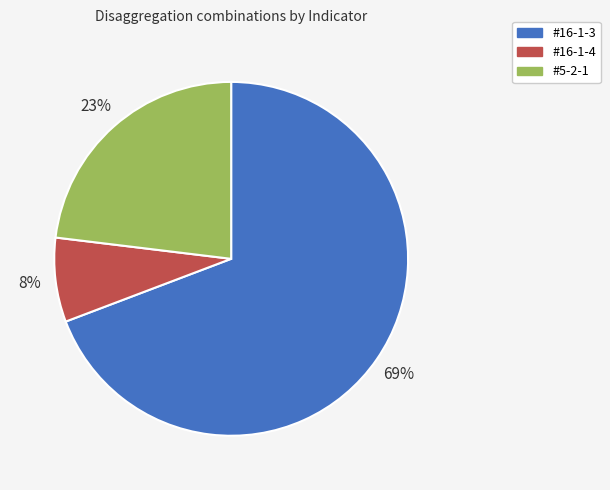

Is it true that #16-1-4 is 2% of the pie?

False